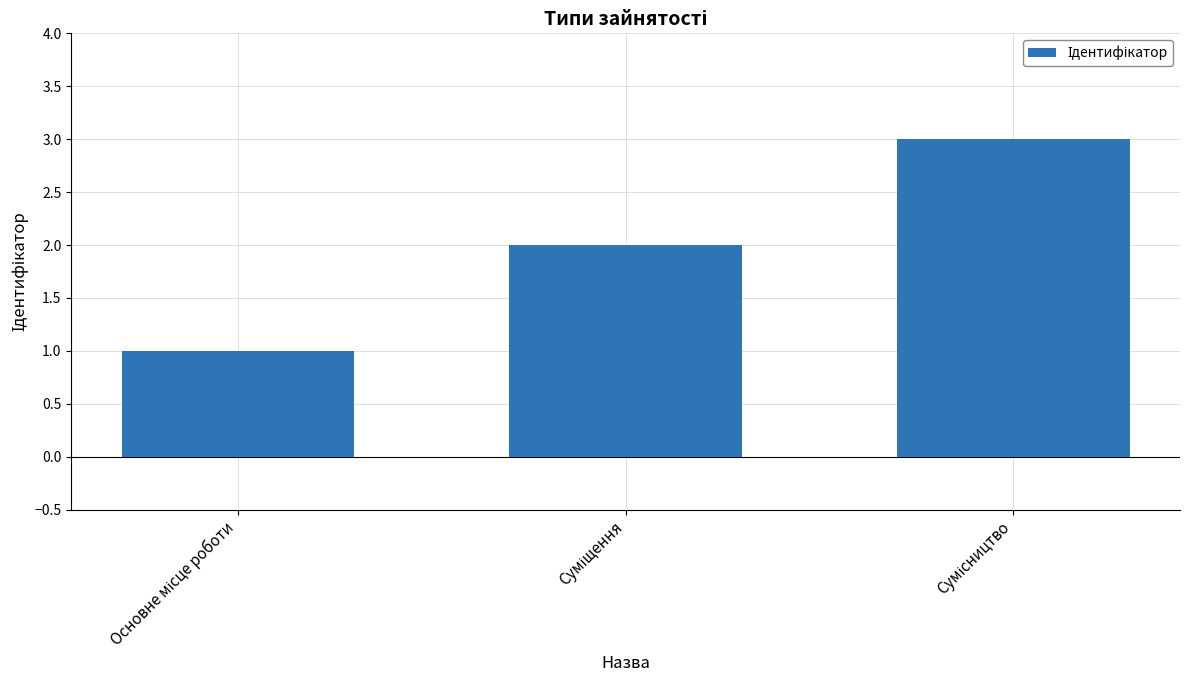

What is the greatest value displayed?

3